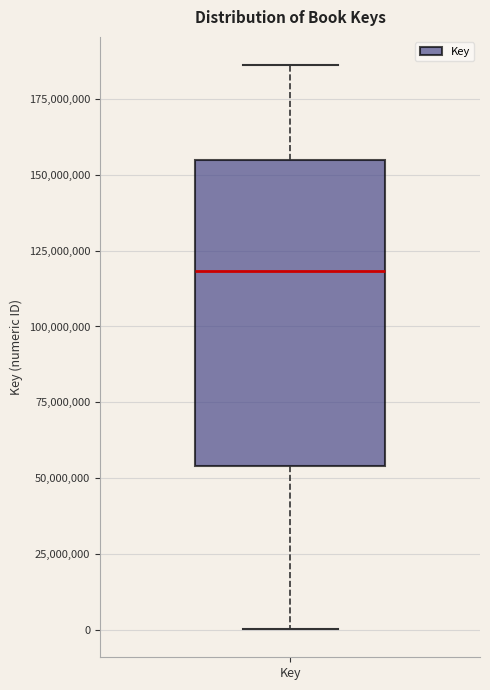

Transcribe this box plot: give where the median line is, the range the box spans, and where the two whiskers end, as read against the y-axis. The values are not printed on the chart, so give them approximately, as read against the axis.

median 120000000, box 55000000 to 155000000, whiskers 0 to 185000000